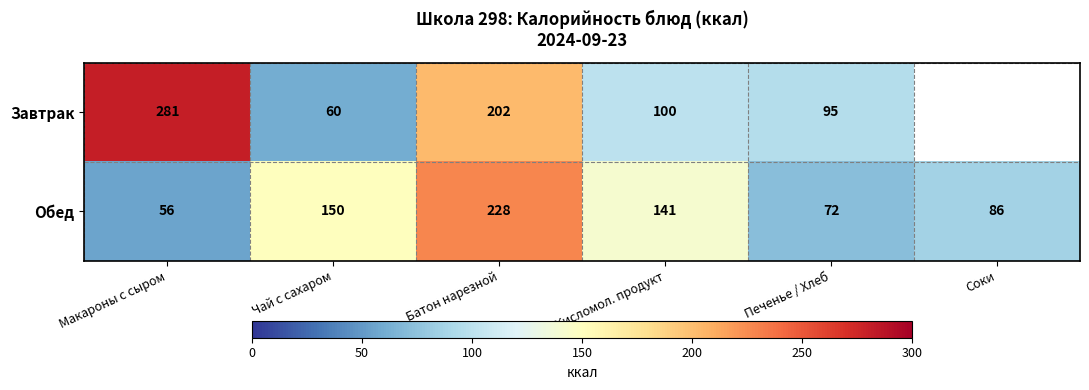

At which label is Обед closest to 142?

Кисломол. продукт